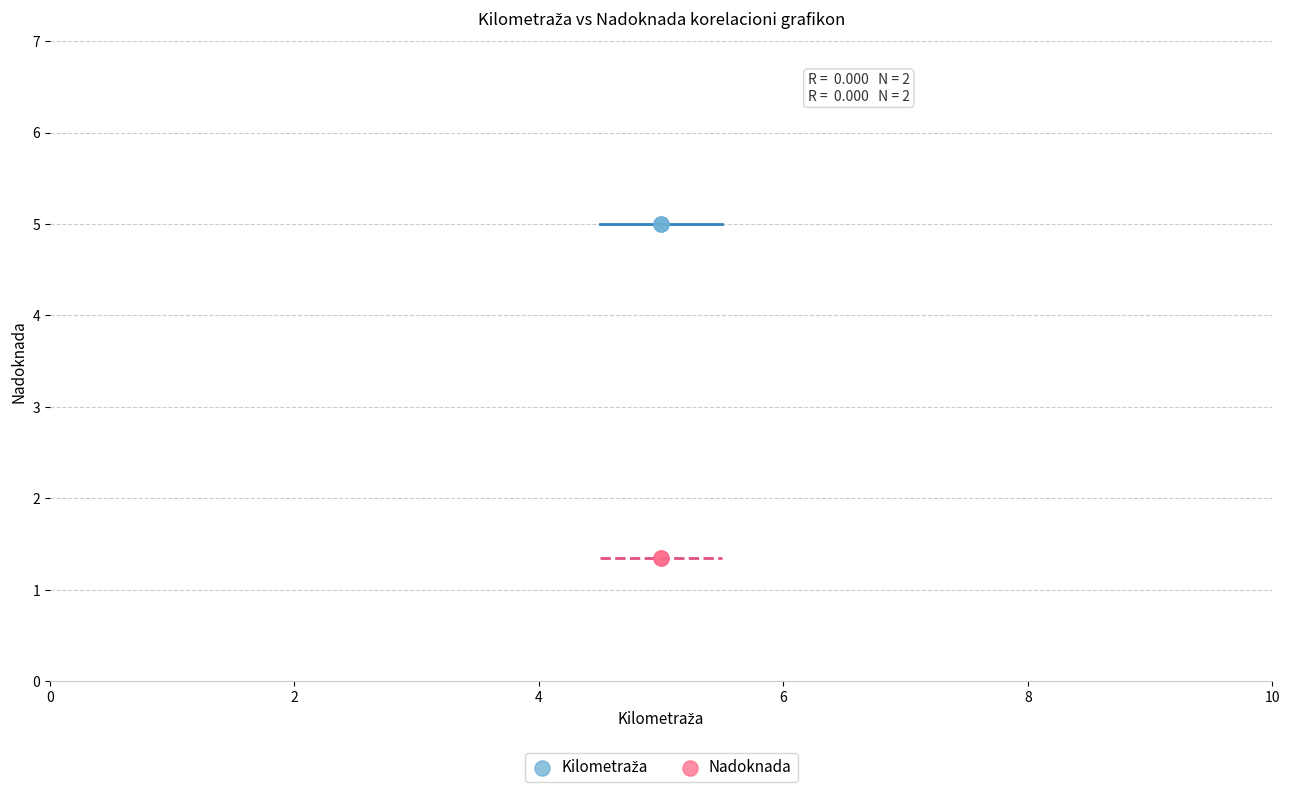

Which series reaches the minimum Y coordinate?

Nadoknada